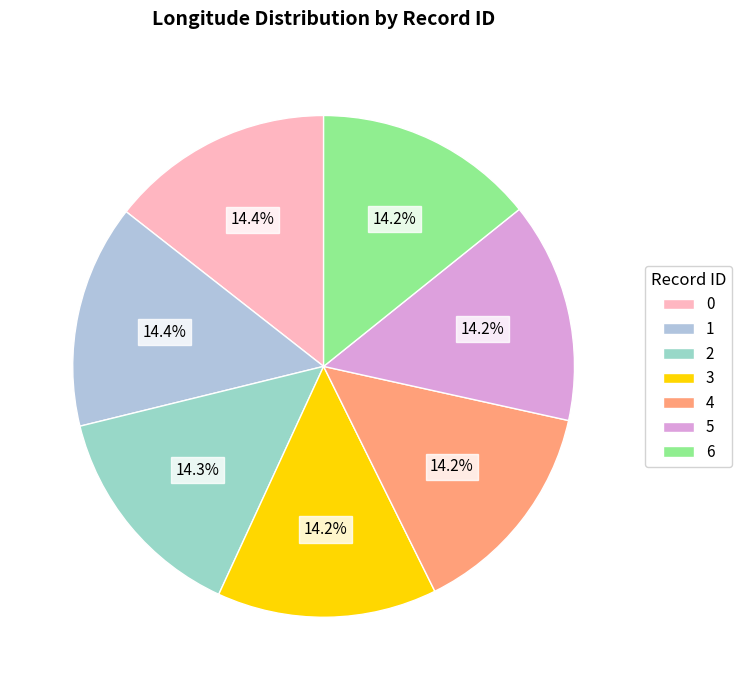

To the nearest percent, what portion does 5 represent?

14%